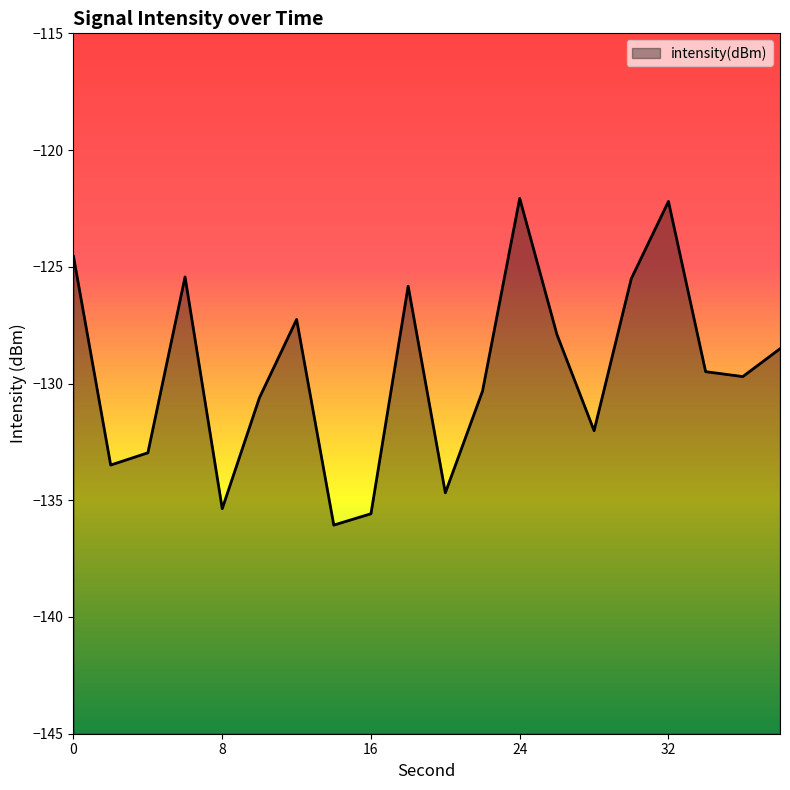

Which label corresponds to the smallest value in the chart?

14